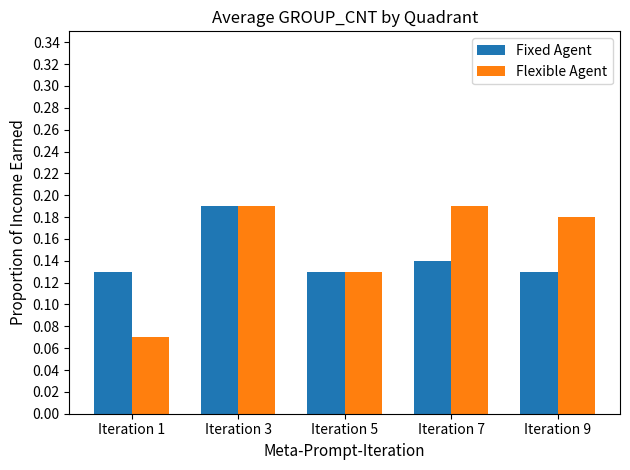

Rank the series at Iteration 1 from lowest to highest value.

Flexible Agent, Fixed Agent